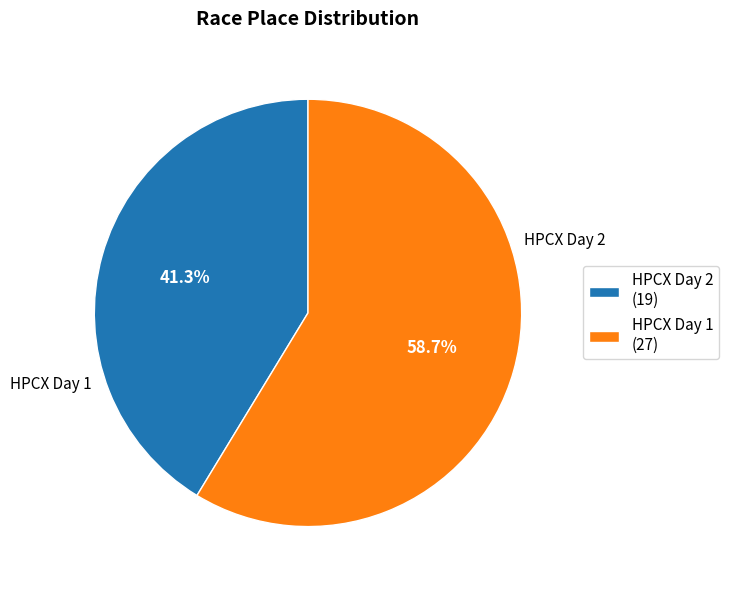

The HPCX Day 2 slice represents 41% of the pie. True or false?

True